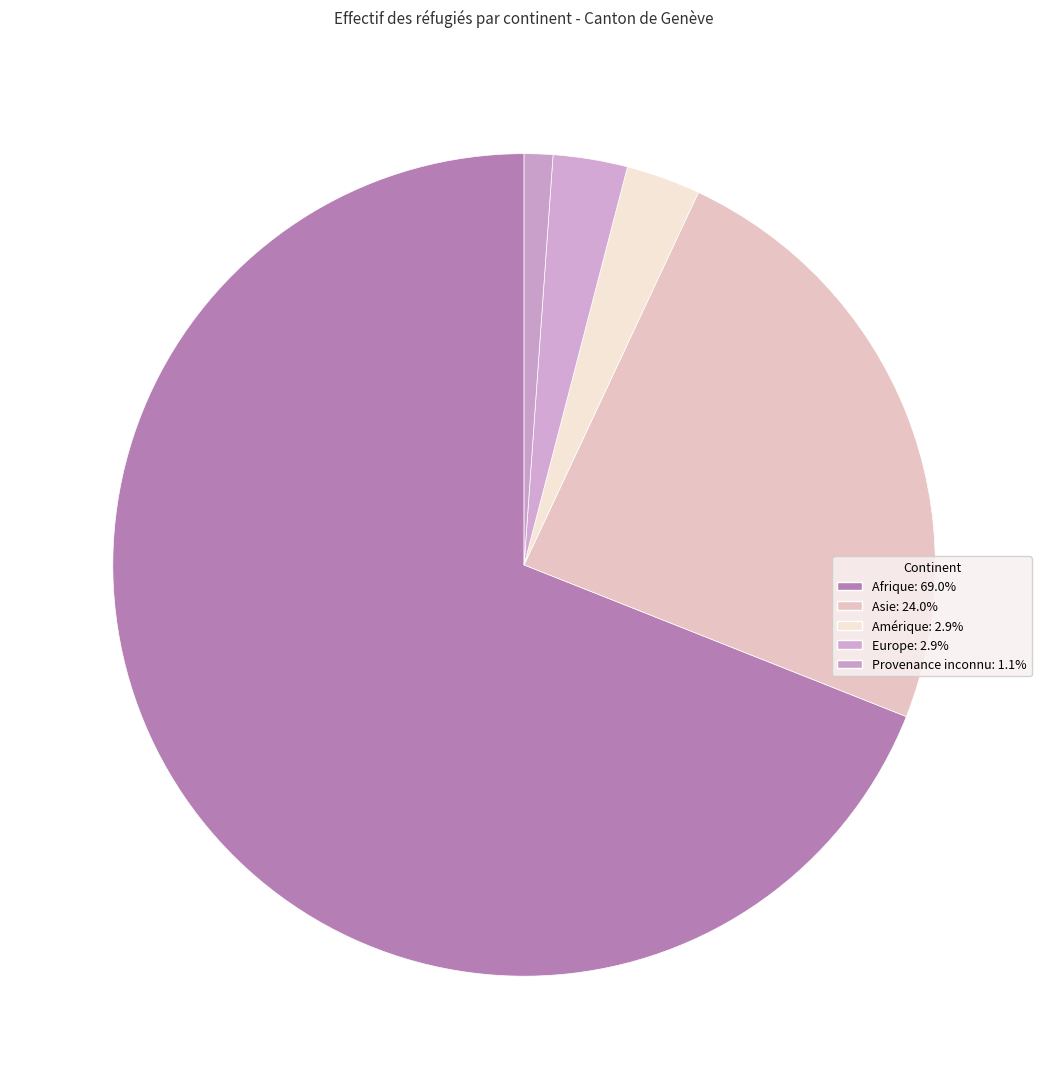

Rank the categories by value from lowest to highest.

Provenance inconnu, Amérique, Europe, Asie, Afrique